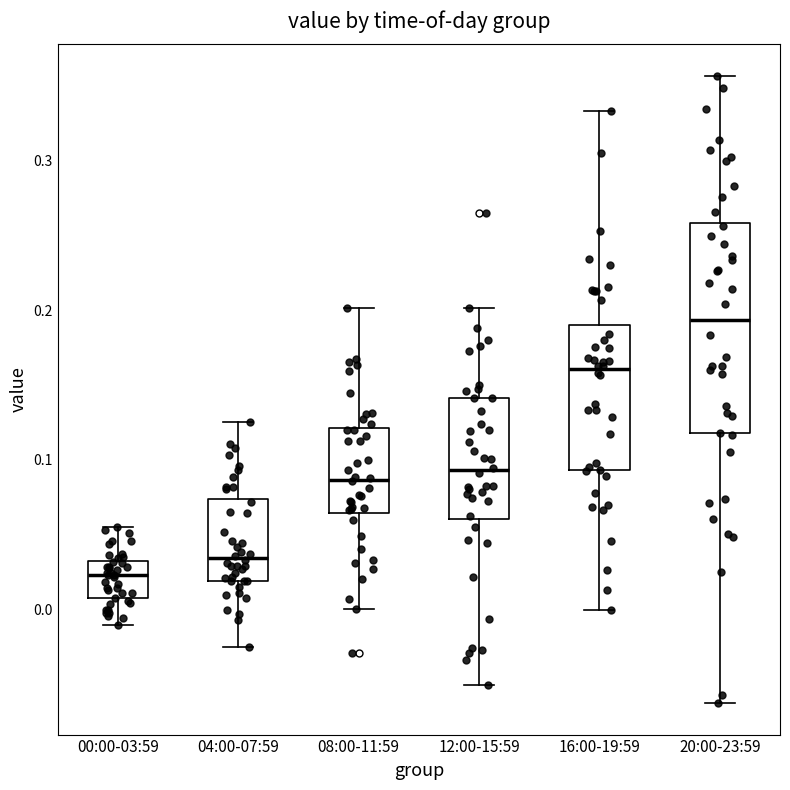

Reading left to right, transcribe this box plot: for each box, give where its median line is, the range the box spans, and where its two whiskers end, as read against the y-axis. The values are not printed on the chart, so give them approximately, as read against the axis.

00:00-03:59: median 0.02, box 0.01 to 0.03, whiskers -0.01 to 0.05
04:00-07:59: median 0.03, box 0.02 to 0.07, whiskers -0.03 to 0.13
08:00-11:59: median 0.09, box 0.06 to 0.12, whiskers 0.00 to 0.20
12:00-15:59: median 0.09, box 0.06 to 0.14, whiskers -0.05 to 0.20
16:00-19:59: median 0.16, box 0.09 to 0.19, whiskers 0.00 to 0.33
20:00-23:59: median 0.19, box 0.12 to 0.26, whiskers -0.06 to 0.36